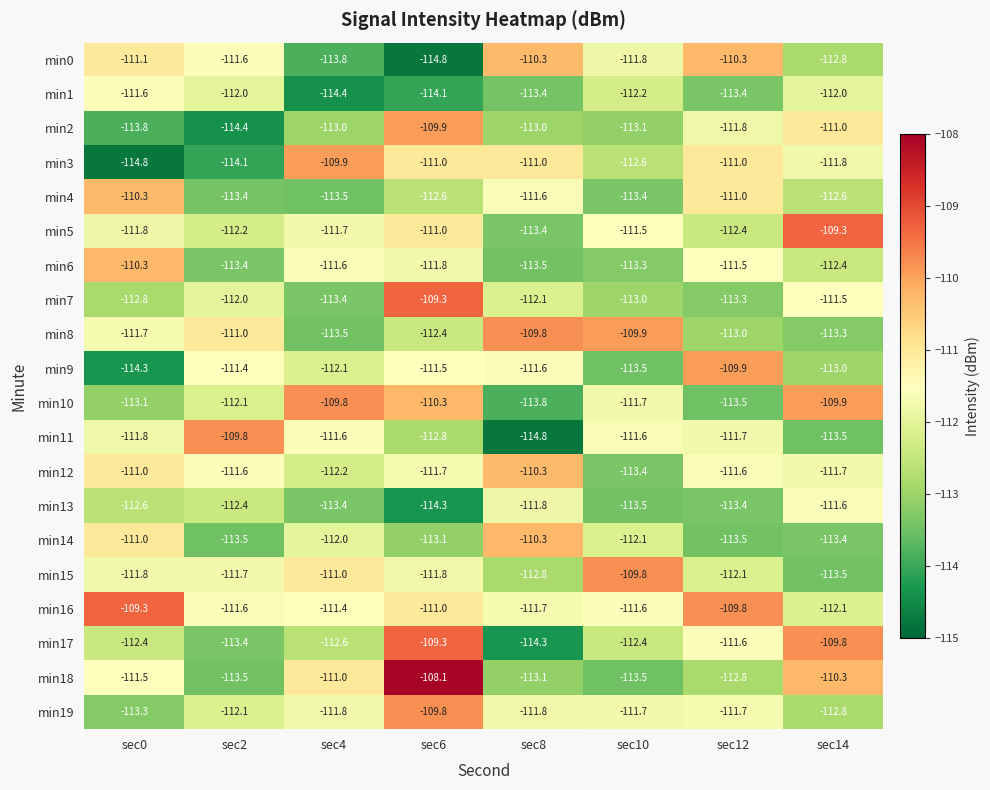

What is the sum of all min4 values?

-898.4